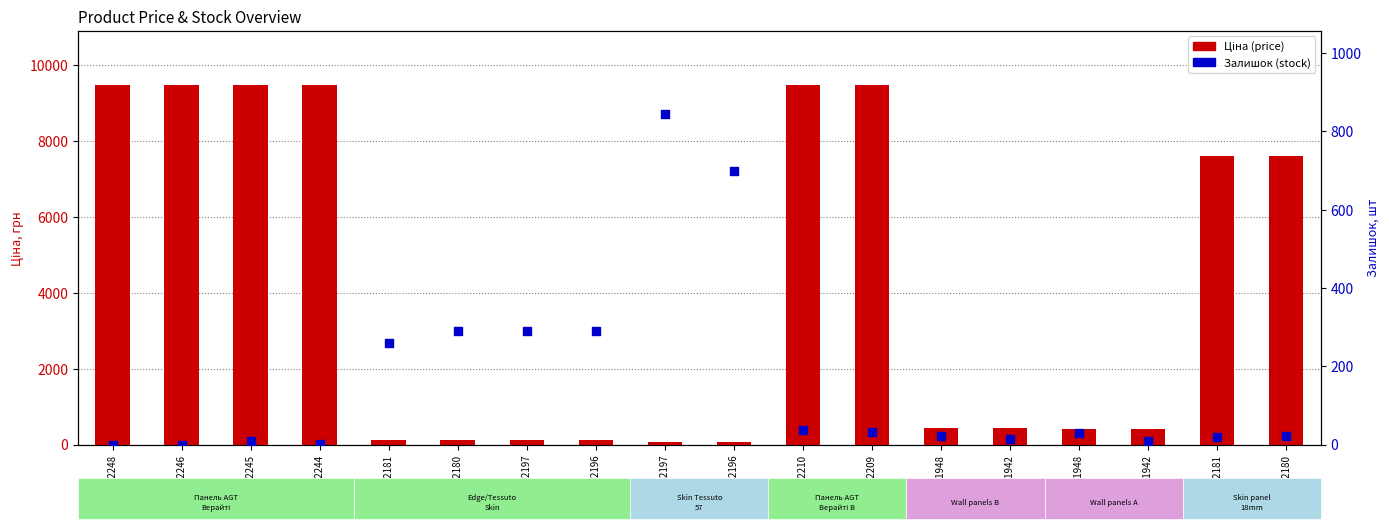

Which series has the widest spread of Y values?

Ціна (price)